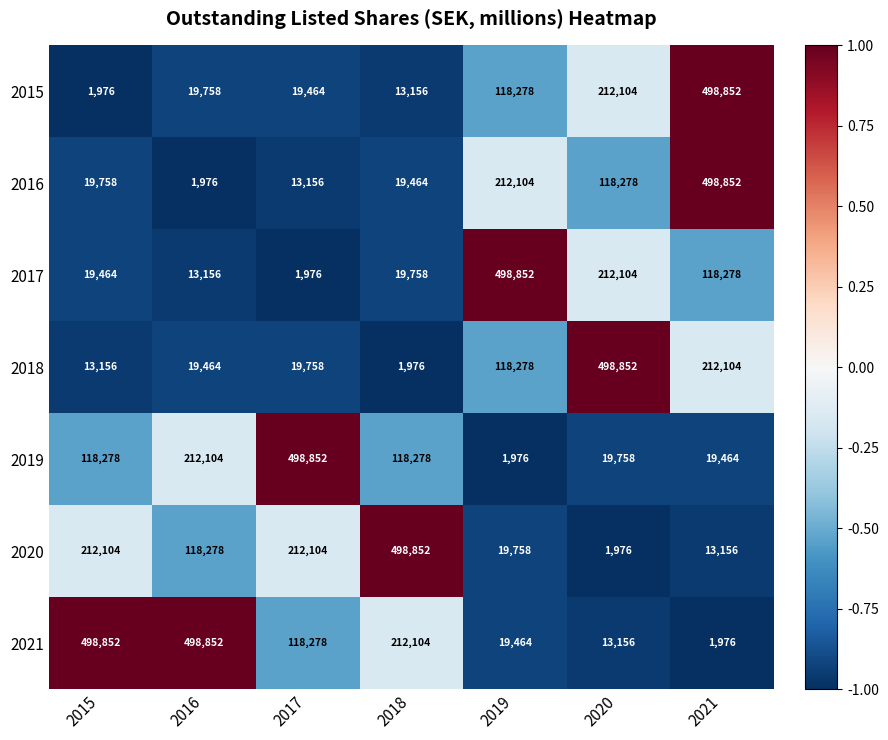

What is the difference between the 2015 values at 2017 and 2016?

294